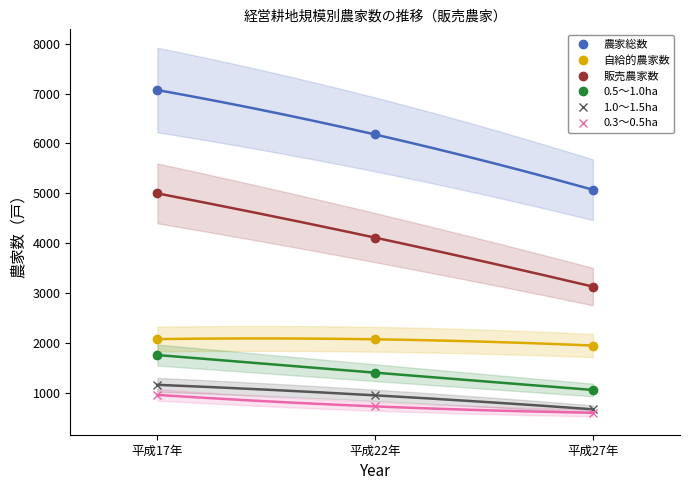

What is the value of the 1.0～1.5ha point at the 1st from the left?

1156